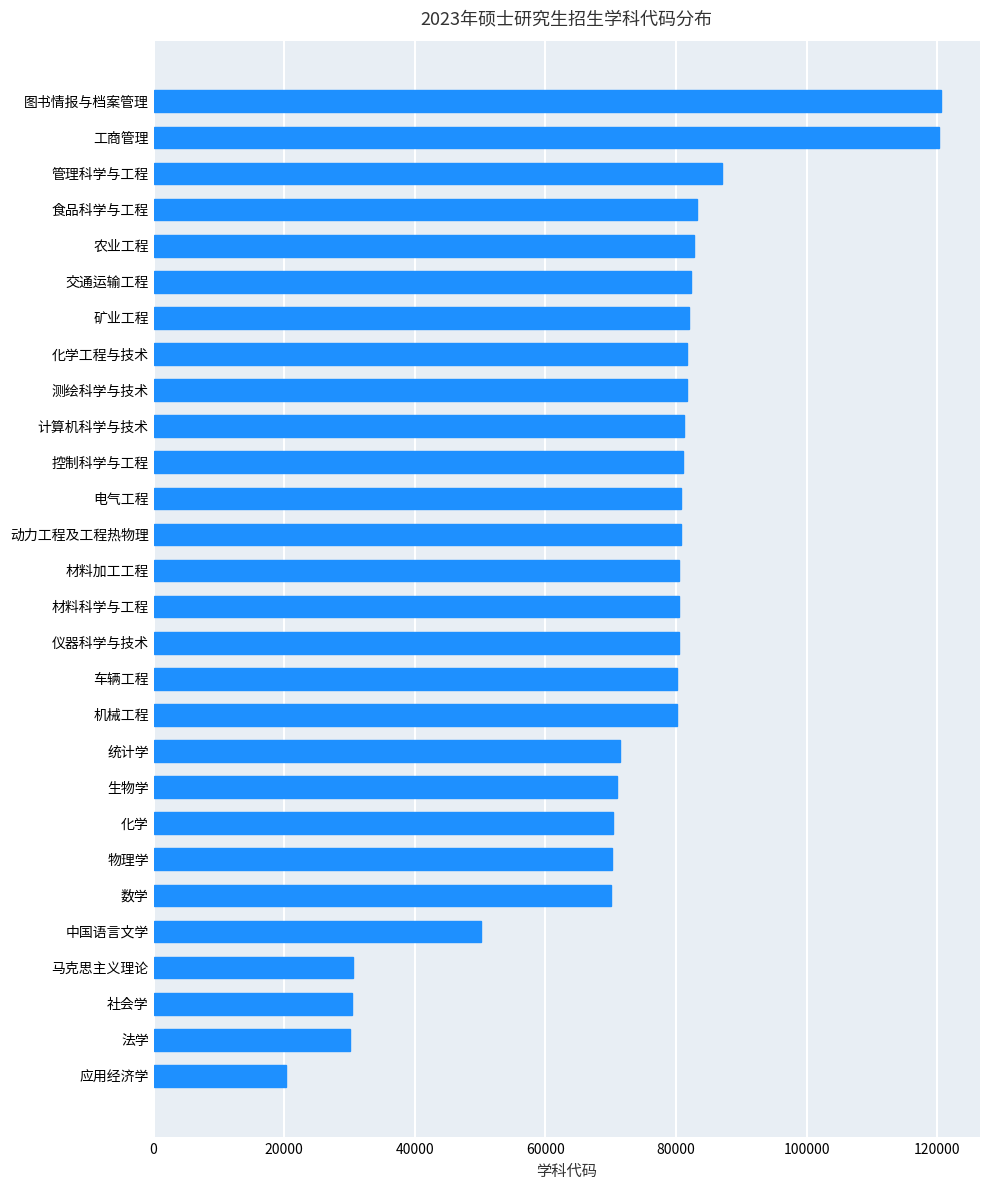

What is the average value?

73611